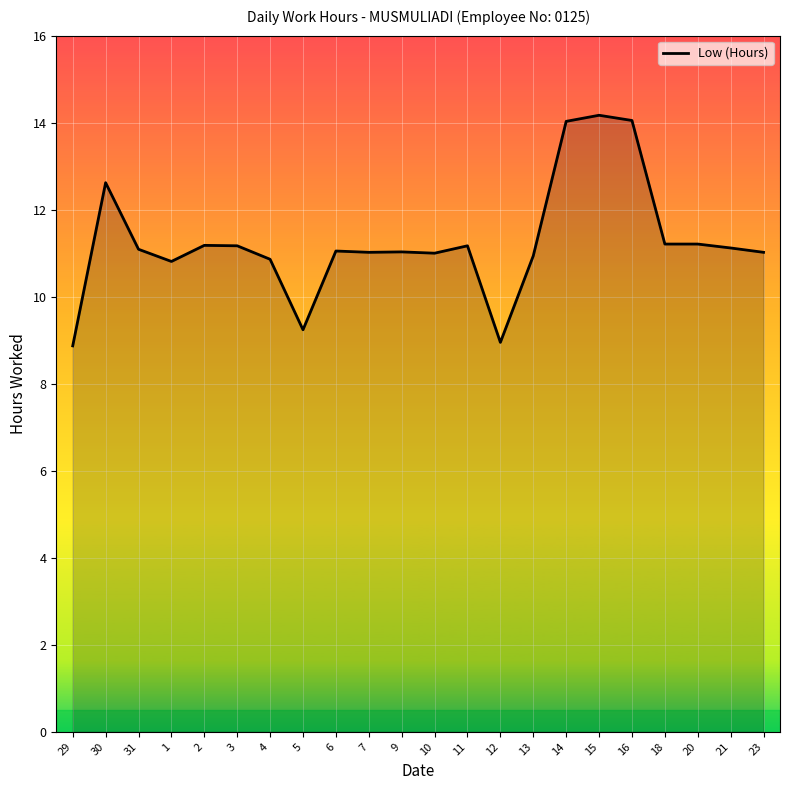

What is the label of the 4th point from the right?

18